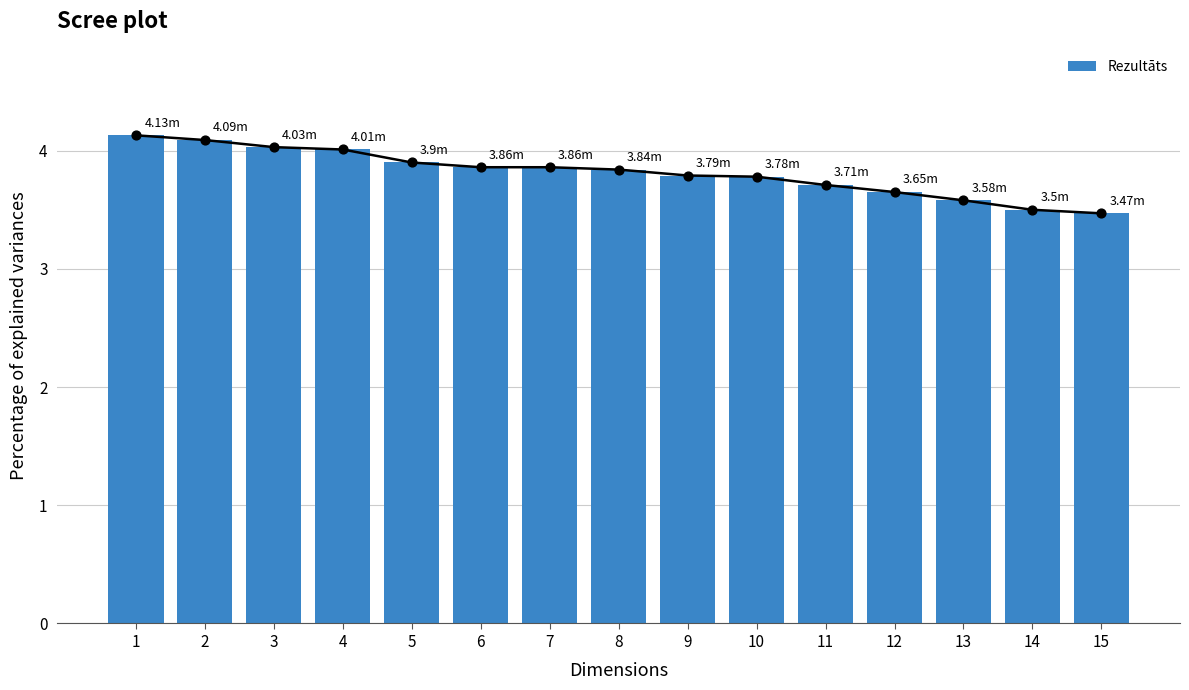

What is the change in value from 7 to 14?

-0.4